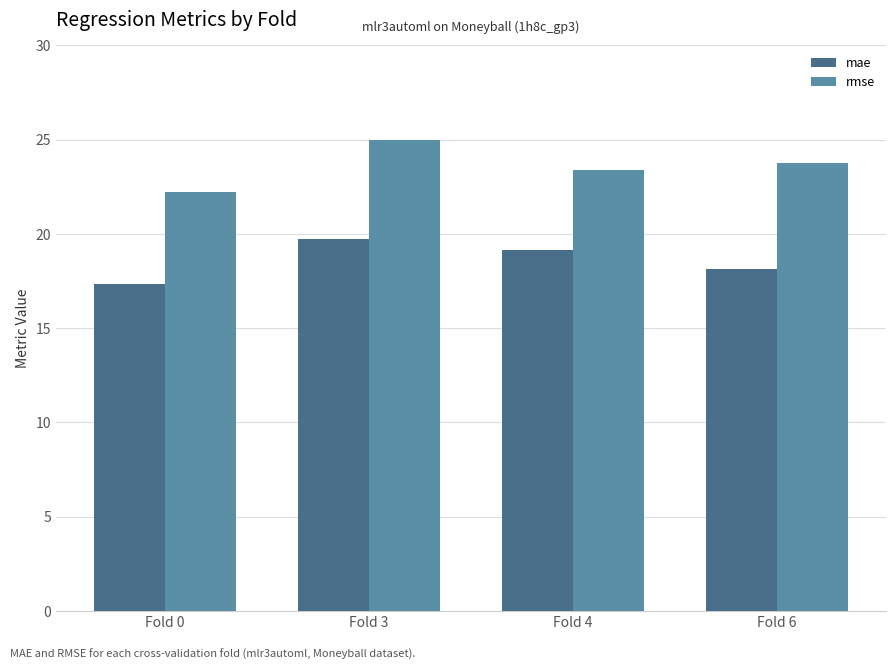

Reading right to left, transcribe all the data shown in this chart.

mae: Fold 6=18.1	Fold 4=19.1	Fold 3=19.7	Fold 0=17.3
rmse: Fold 6=23.8	Fold 4=23.4	Fold 3=25.0	Fold 0=22.2